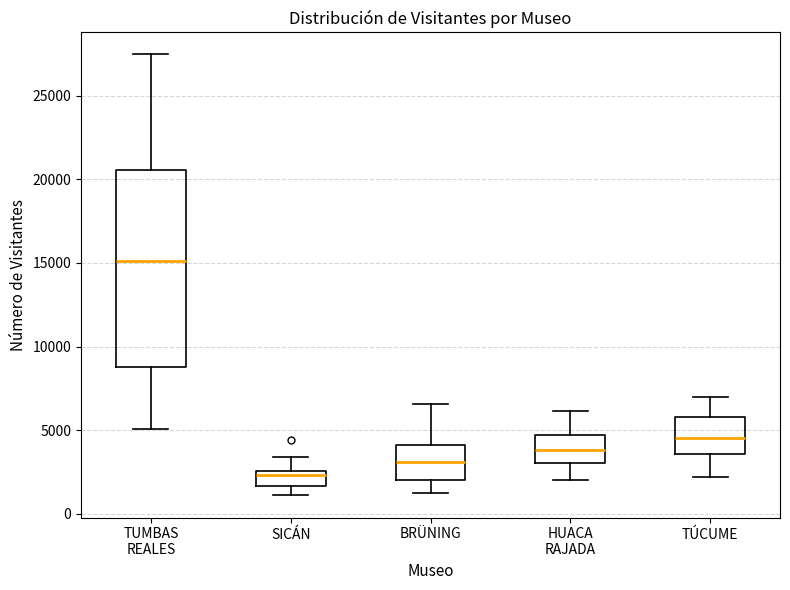

Which box's median line is the highest?

TUMBAS REALES